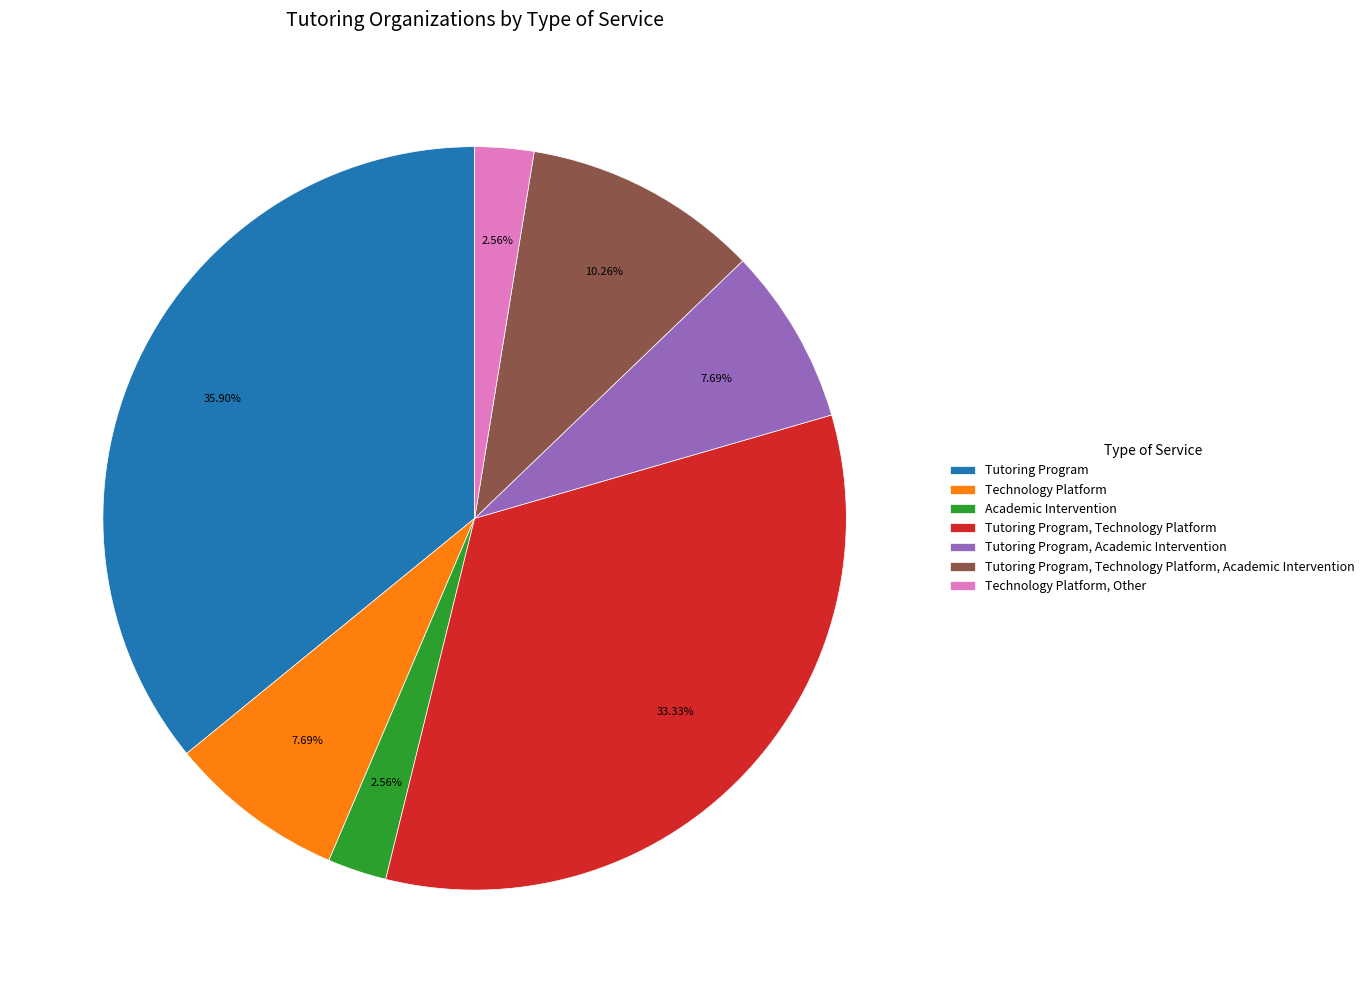

Does any single category account for the majority?

No